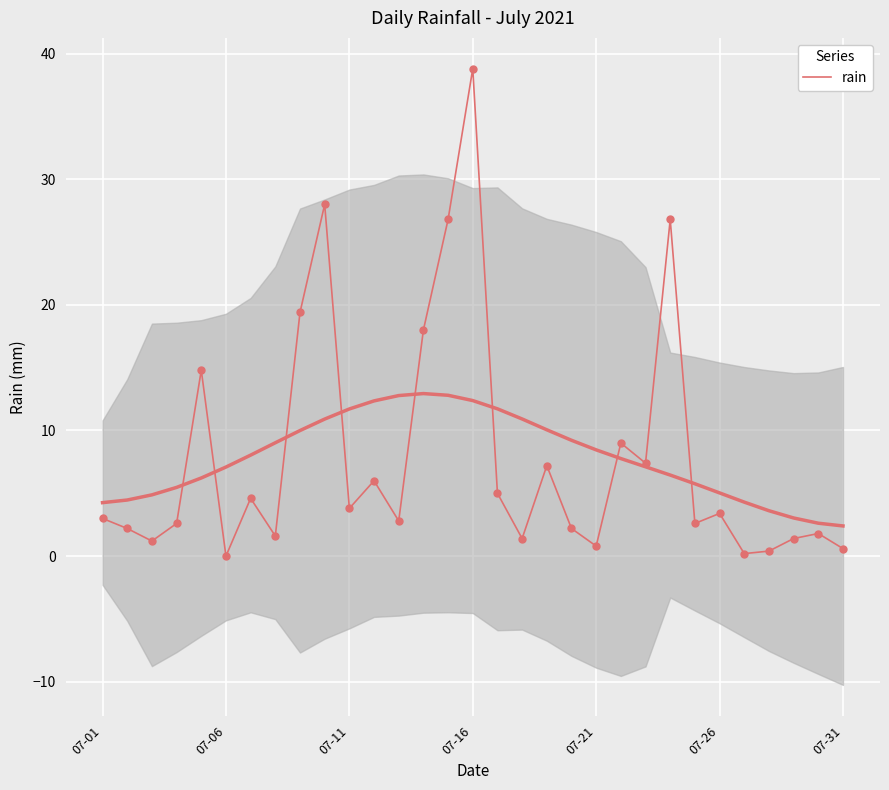

What is the ratio of the value at 9 to the value at 10?

7.4